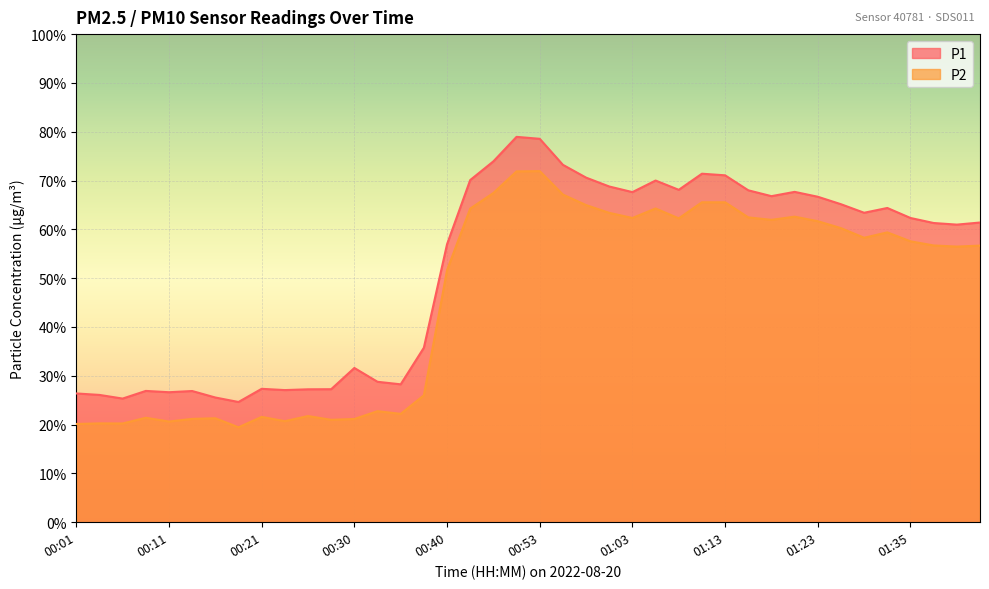

At which category does the chart reach its peak across all series?

00:50